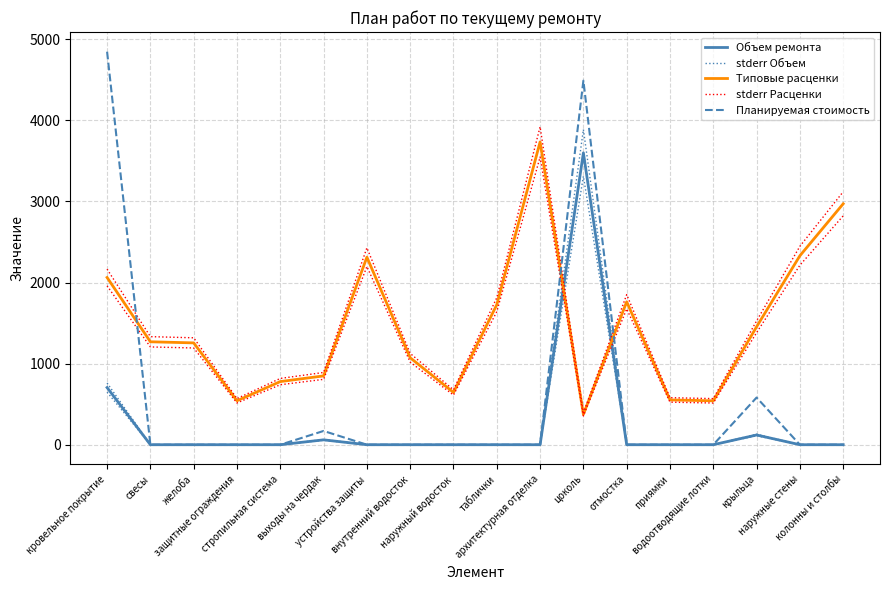

At крыльца, list the series in order from largest to smallest.

stderr Расценки, Типовые расценки, Планируемая стоимость, stderr Объем, Объем ремонта